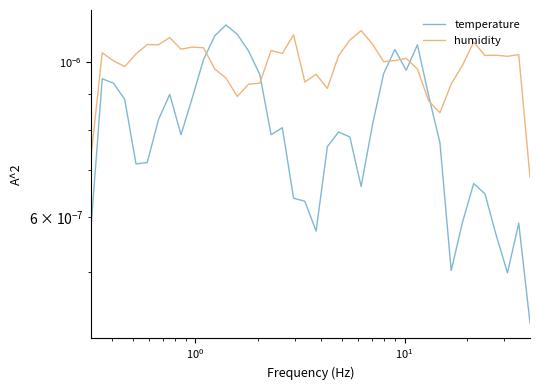

What are all the series names shown in the legend?

temperature, humidity